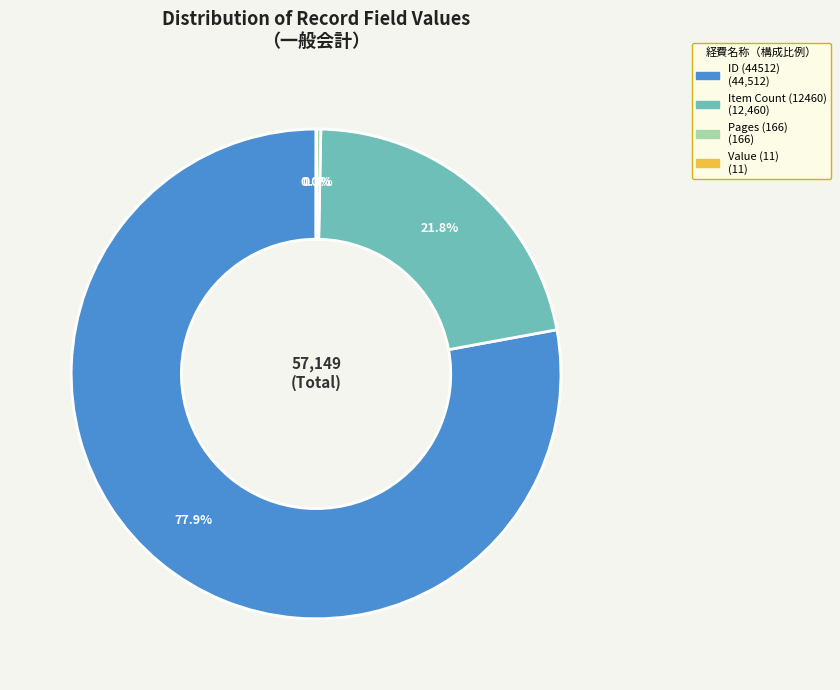

Is there a majority slice in this chart?

Yes